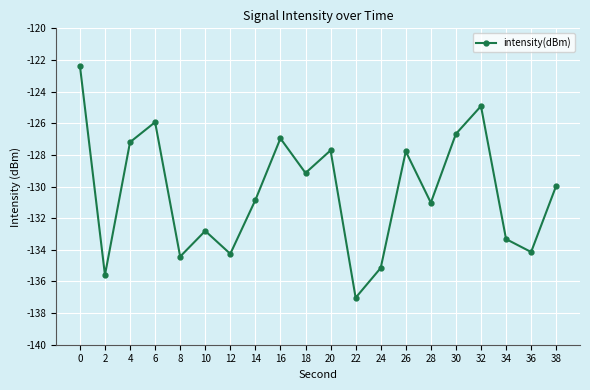

At which category does the data reach its first local valley?

2